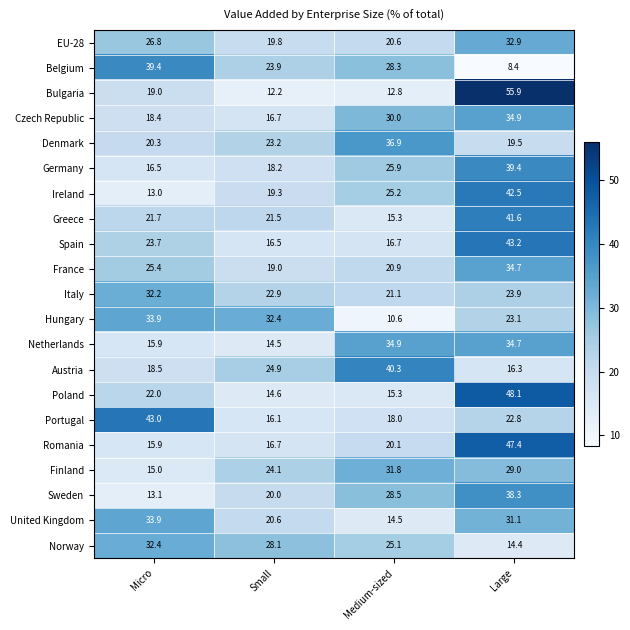

What is the difference between the maximum and second lowest values in the Hungary series?

10.8